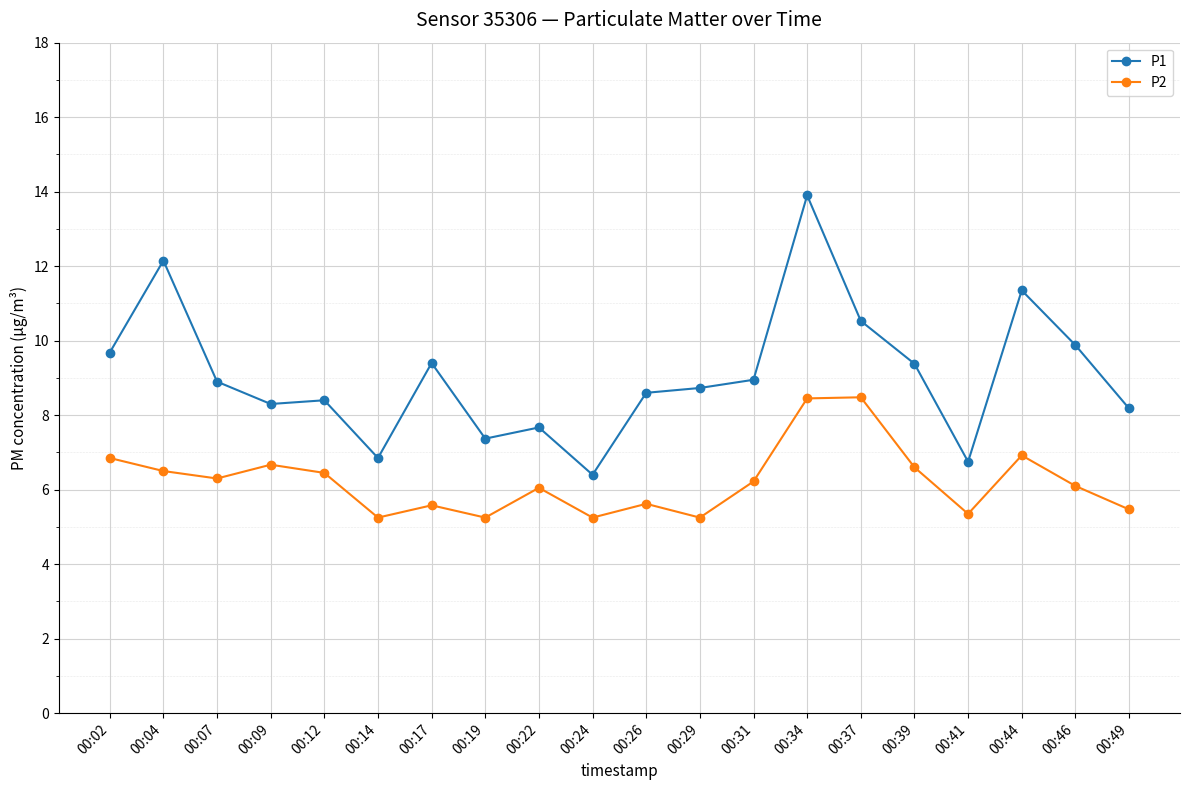

What is the sum of the P1 values at 00:46 and 00:07?

18.8